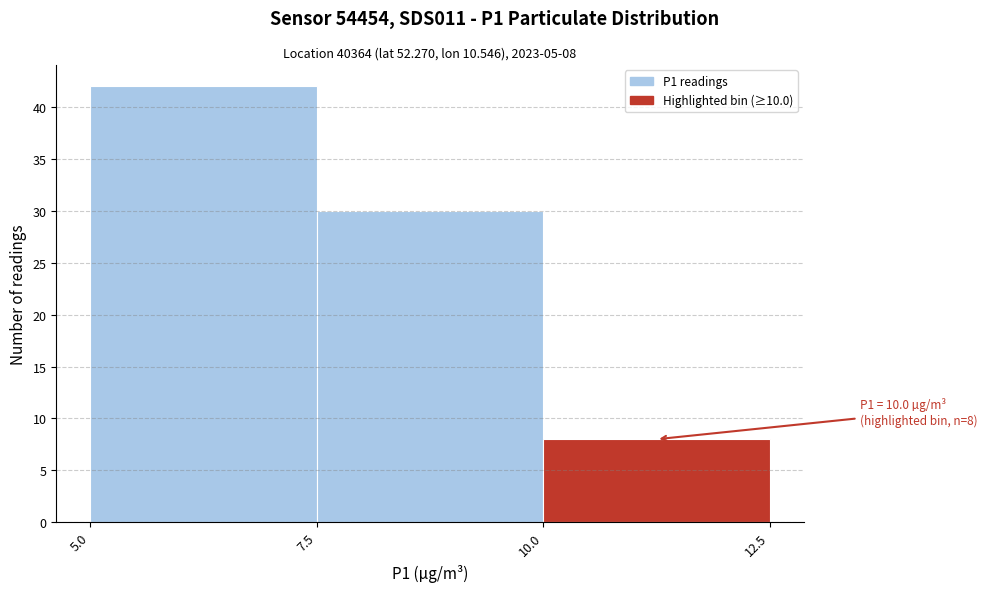

Over which range of the x-axis is the bar tallest?

5.0 to 7.5